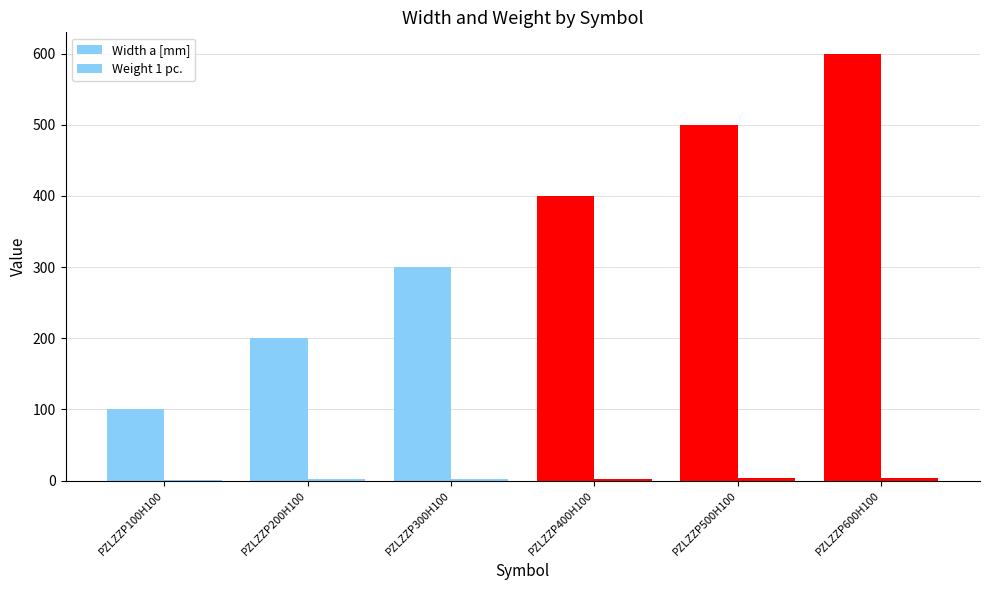

How many groups of bars are there?

6